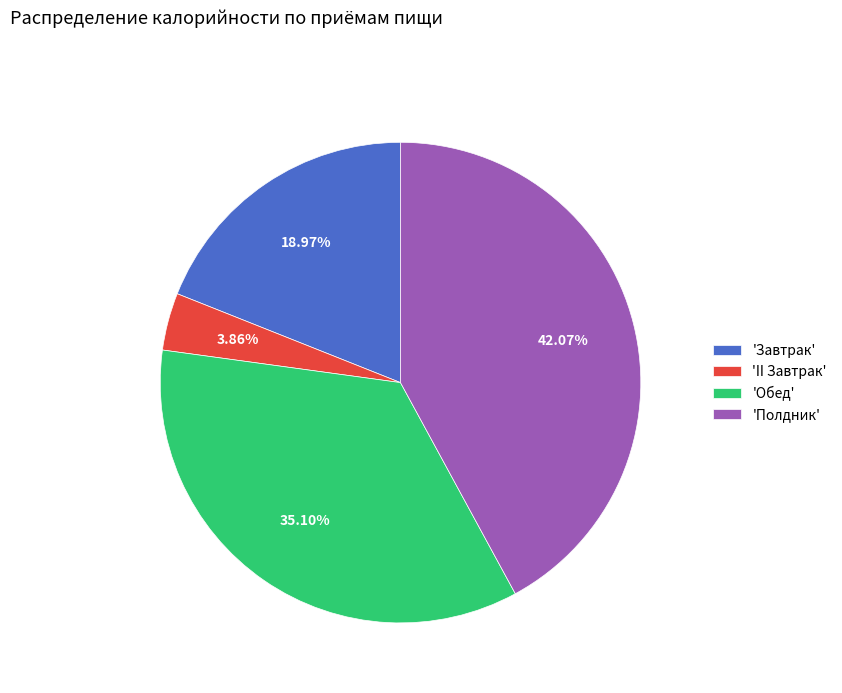

Is the sum of 'Обед' and 'Полдник' greater than half?

Yes